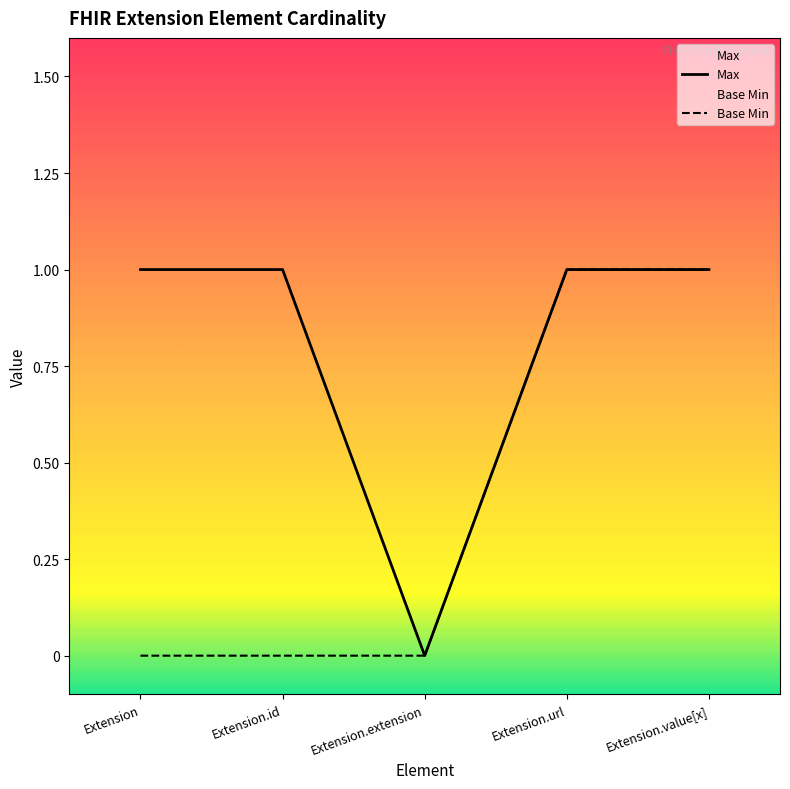

At which label is Base Min closest to 0?

Extension